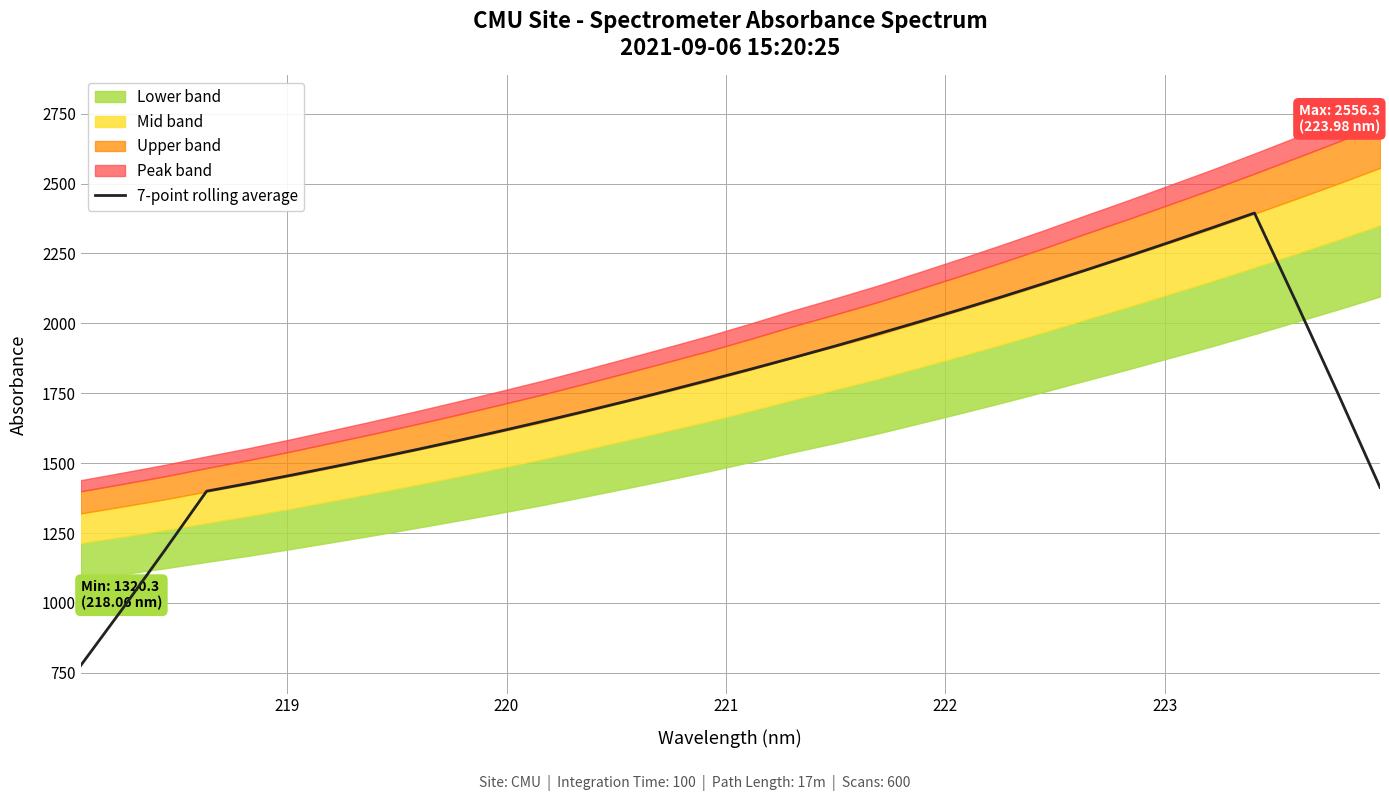

How many lines are shown in the chart?

1